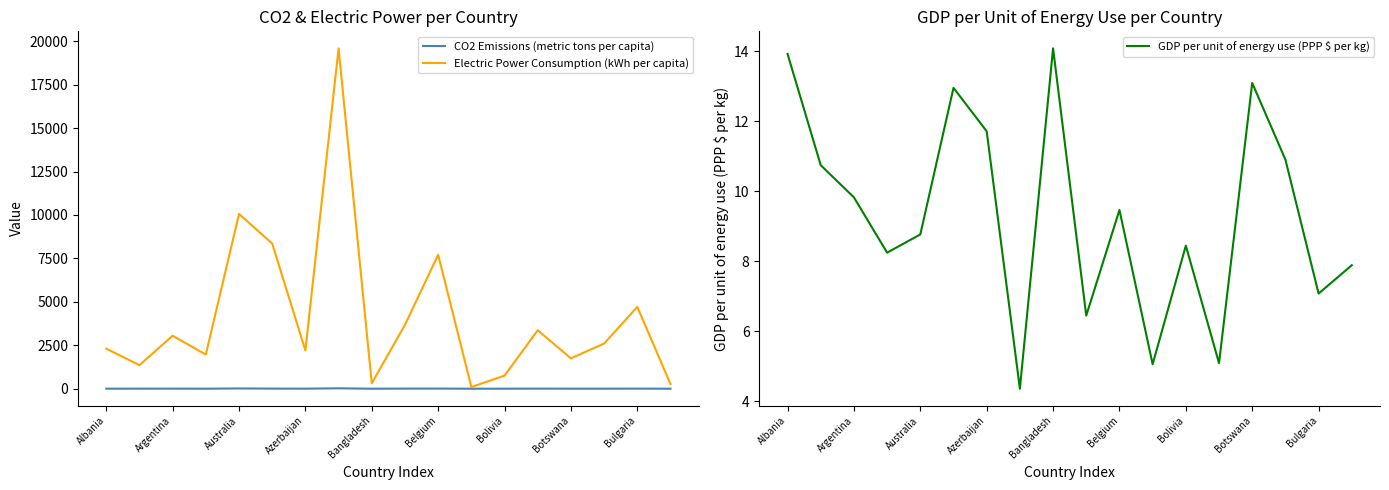

What is the minimum value shown in the chart?

0.4